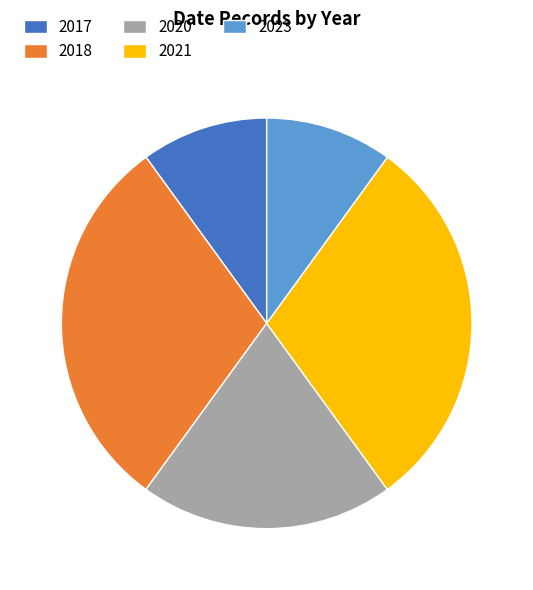

Is the sum of 2017 and 2021 greater than half?

No